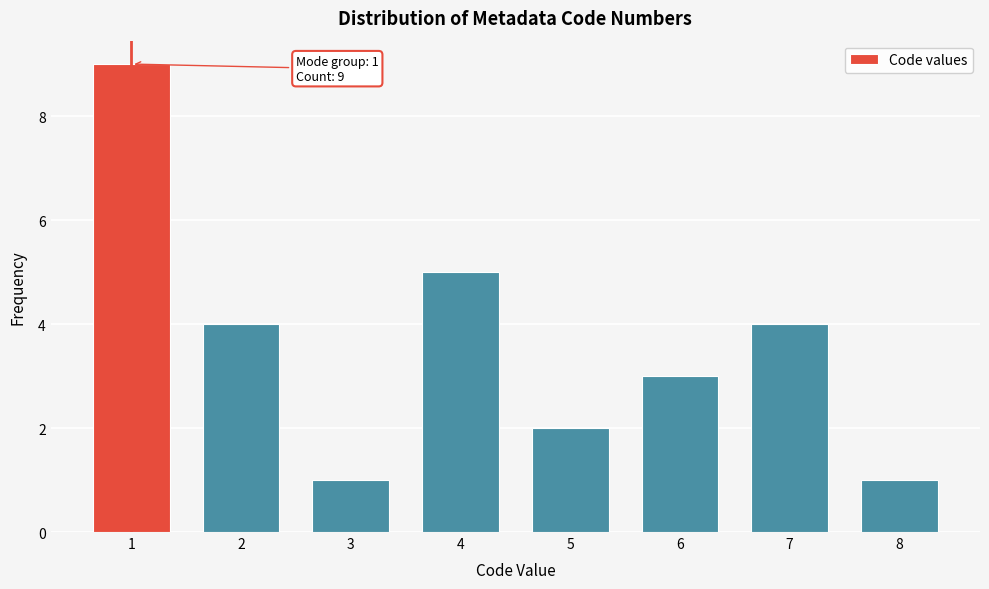

Reading left to right, what are all the values shown in this chart?

9	4	1	5	2	3	4	1